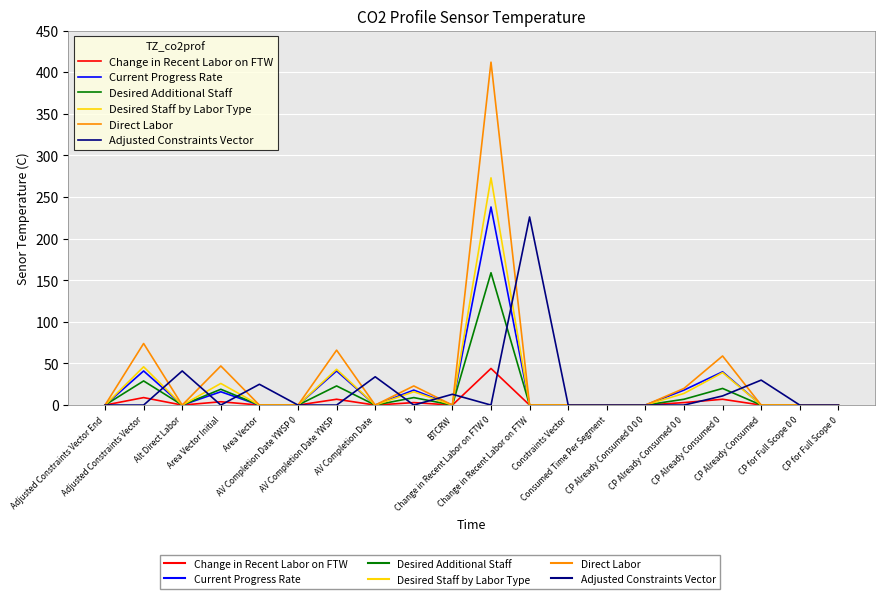

What is the greatest value displayed?

412